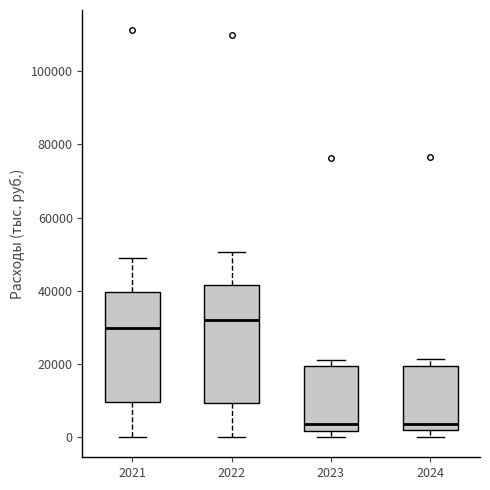

Reading left to right, transcribe this box plot: for each box, give where its median line is, the range the box spans, and where its two whiskers end, as read against the y-axis. The values are not printed on the chart, so give them approximately, as read against the axis.

2021: median 30000, box 10000 to 40000, whiskers 0 to 50000
2022: median 32000, box 10000 to 42000, whiskers 0 to 50000
2023: median 4000, box 2000 to 20000, whiskers 0 to 22000
2024: median 4000, box 2000 to 20000, whiskers 0 to 22000